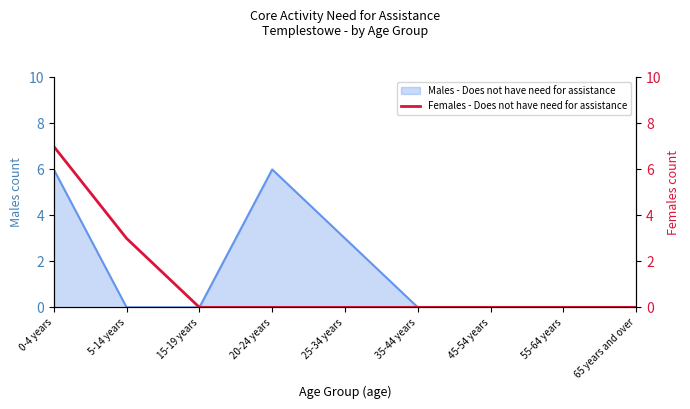

At which label is the value closest to 3?

5-14 years